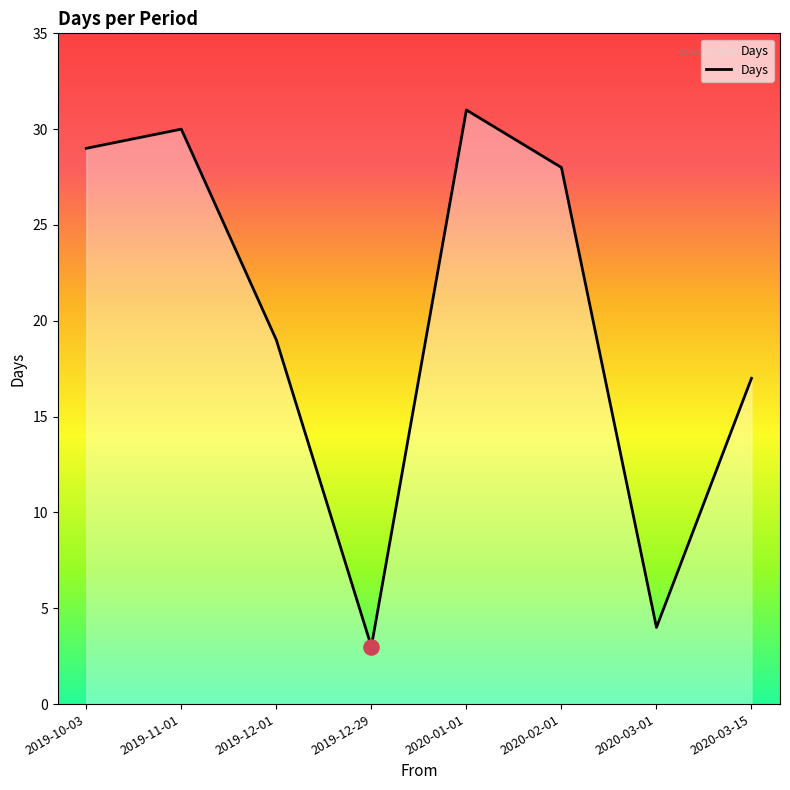

What is the change in value from 2019-12-29 to 2020-02-01?

+25